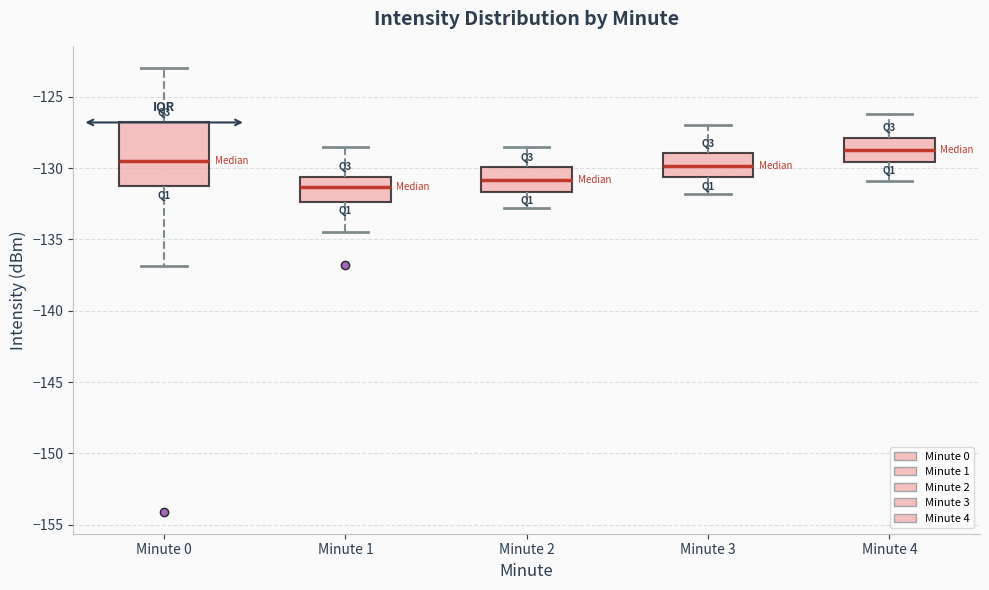

Reading left to right, read every box against the y-axis: the position of its median line, the range the box covers, and the ends of its whiskers. The values are not printed on the chart, so give them approximately, as read against the axis.

Minute 0: median -129.5, box -131.5 to -127.0, whiskers -137.0 to -123.0
Minute 1: median -131.5, box -132.5 to -130.5, whiskers -134.5 to -128.5
Minute 2: median -131.0, box -131.5 to -130.0, whiskers -133.0 to -128.5
Minute 3: median -130.0, box -130.5 to -129.0, whiskers -132.0 to -127.0
Minute 4: median -128.5, box -129.5 to -128.0, whiskers -131.0 to -126.0